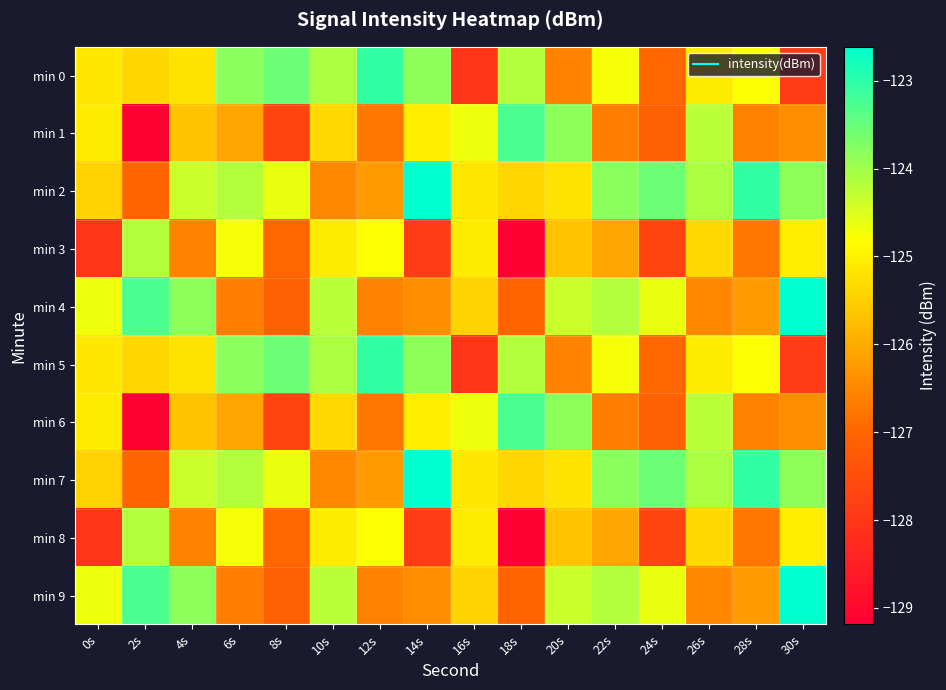

Reading left to right, what are all the values shown in this chart?

min 0: 0s=-125.1	2s=-125.4	4s=-125.2	6s=-123.8	8s=-123.6	10s=-124.1	12s=-123.1	14s=-123.8	16s=-128.0	18s=-124.2	20s=-126.6	22s=-124.7	24s=-127.0	26s=-125.1	28s=-124.8	30s=-127.9
min 1: 0s=-125.1	2s=-129.2	4s=-125.7	6s=-126.1	8s=-127.7	10s=-125.4	12s=-126.8	14s=-125.1	16s=-124.7	18s=-123.3	20s=-123.8	22s=-126.7	24s=-127.1	26s=-124.2	28s=-126.6	30s=-126.4
min 2: 0s=-125.4	2s=-127.0	4s=-124.4	6s=-124.2	8s=-124.6	10s=-126.5	12s=-126.3	14s=-122.6	16s=-125.1	18s=-125.4	20s=-125.2	22s=-123.8	24s=-123.6	26s=-124.1	28s=-123.1	30s=-123.8
min 3: 0s=-128.0	2s=-124.2	4s=-126.6	6s=-124.7	8s=-127.0	10s=-125.1	12s=-124.8	14s=-127.9	16s=-125.1	18s=-129.2	20s=-125.7	22s=-126.1	24s=-127.7	26s=-125.4	28s=-126.8	30s=-125.1
min 4: 0s=-124.7	2s=-123.3	4s=-123.8	6s=-126.7	8s=-127.1	10s=-124.2	12s=-126.6	14s=-126.4	16s=-125.4	18s=-127.0	20s=-124.4	22s=-124.2	24s=-124.6	26s=-126.5	28s=-126.3	30s=-122.6
min 5: 0s=-125.1	2s=-125.4	4s=-125.2	6s=-123.8	8s=-123.6	10s=-124.1	12s=-123.1	14s=-123.8	16s=-128.0	18s=-124.2	20s=-126.6	22s=-124.7	24s=-127.0	26s=-125.1	28s=-124.8	30s=-127.9
min 6: 0s=-125.1	2s=-129.2	4s=-125.7	6s=-126.1	8s=-127.7	10s=-125.4	12s=-126.8	14s=-125.1	16s=-124.7	18s=-123.3	20s=-123.8	22s=-126.7	24s=-127.1	26s=-124.2	28s=-126.6	30s=-126.4
min 7: 0s=-125.4	2s=-127.0	4s=-124.4	6s=-124.2	8s=-124.6	10s=-126.5	12s=-126.3	14s=-122.6	16s=-125.1	18s=-125.4	20s=-125.2	22s=-123.8	24s=-123.6	26s=-124.1	28s=-123.1	30s=-123.8
min 8: 0s=-128.0	2s=-124.2	4s=-126.6	6s=-124.7	8s=-127.0	10s=-125.1	12s=-124.8	14s=-127.9	16s=-125.1	18s=-129.2	20s=-125.7	22s=-126.1	24s=-127.7	26s=-125.4	28s=-126.8	30s=-125.1
min 9: 0s=-124.7	2s=-123.3	4s=-123.8	6s=-126.7	8s=-127.1	10s=-124.2	12s=-126.6	14s=-126.4	16s=-125.4	18s=-127.0	20s=-124.4	22s=-124.2	24s=-124.6	26s=-126.5	28s=-126.3	30s=-122.6